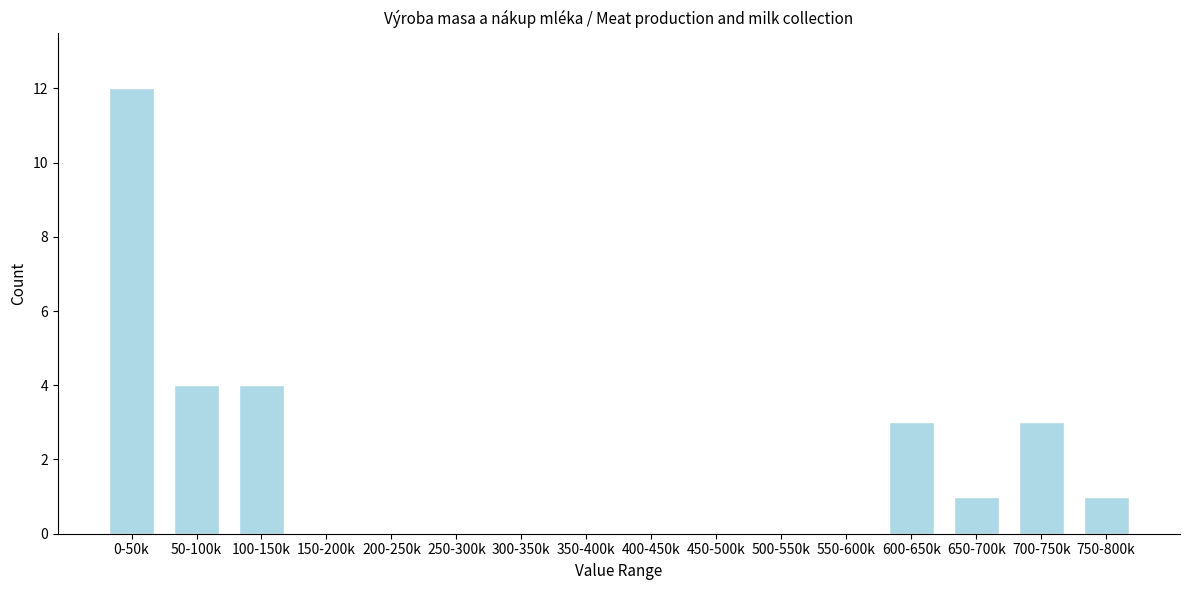

Reading left to right, extract all data points from this chart.

0-50k=12	50-100k=4	100-150k=4	150-200k=0	200-250k=0	250-300k=0	300-350k=0	350-400k=0	400-450k=0	450-500k=0	500-550k=0	550-600k=0	600-650k=3	650-700k=1	700-750k=3	750-800k=1